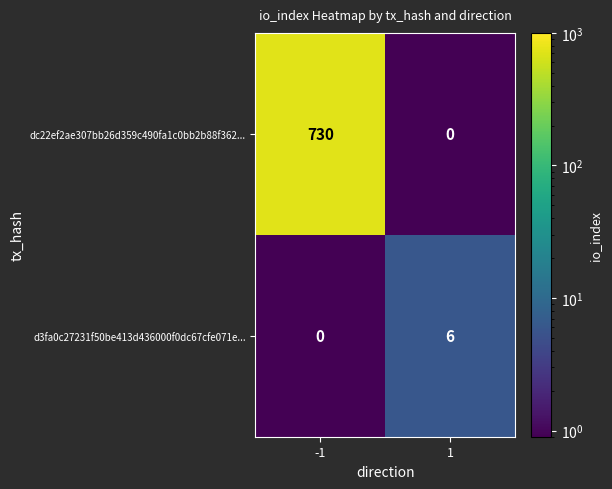

Count the number of data series in this chart.

2